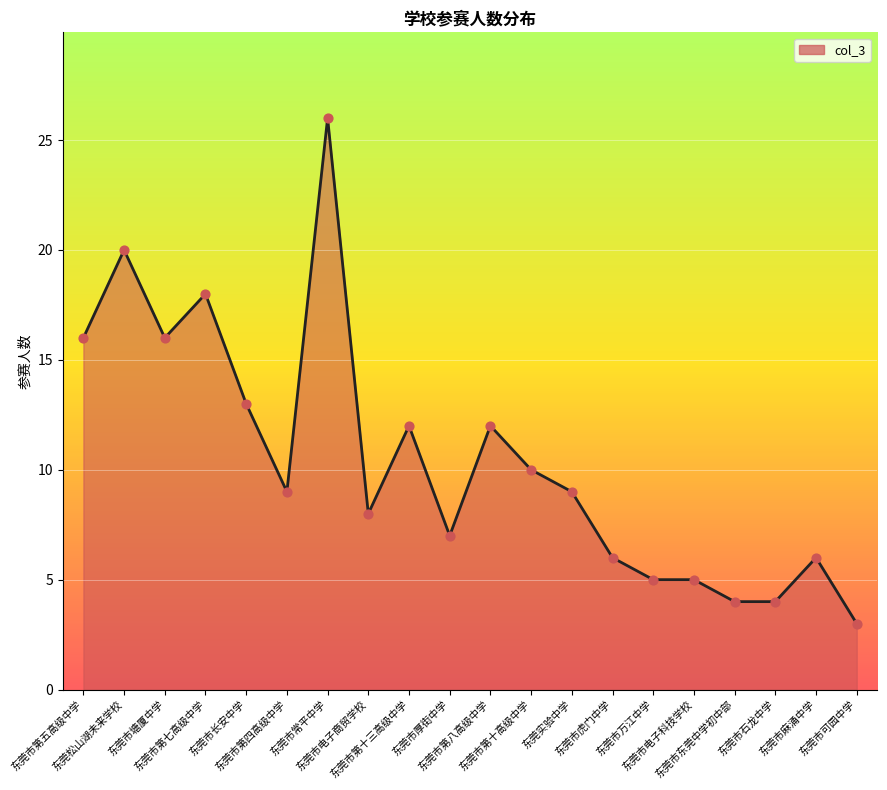

What is the change in value from 东莞市虎门中学 to 东莞市东莞中学初中部?

-2